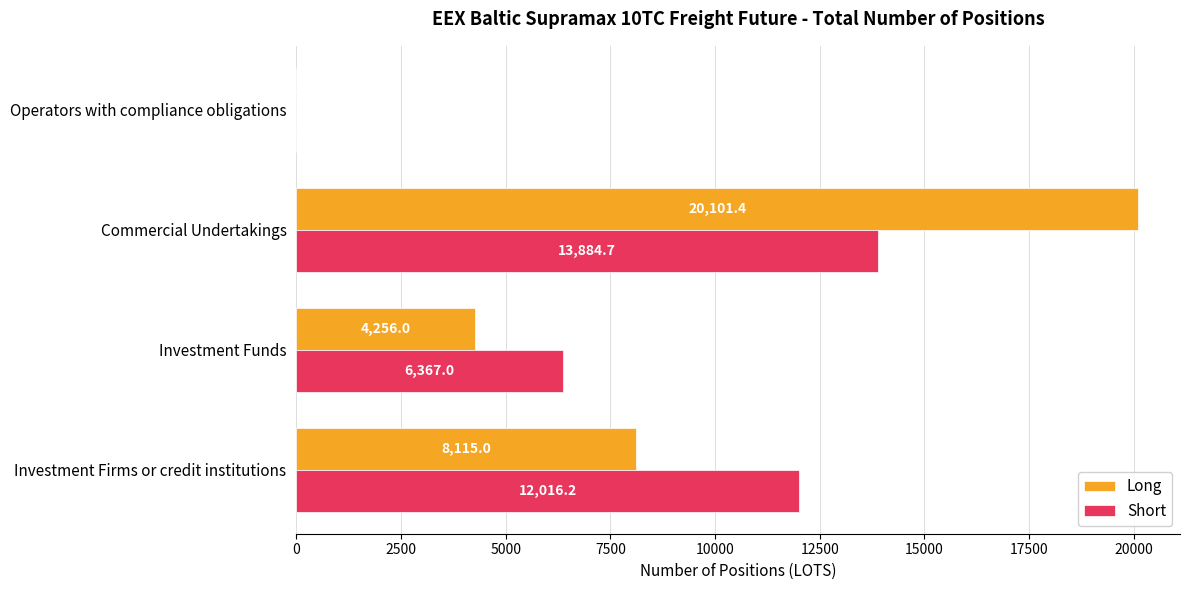

Between Commercial Undertakings and Operators with compliance obligations, which series saw the biggest shift?

Long